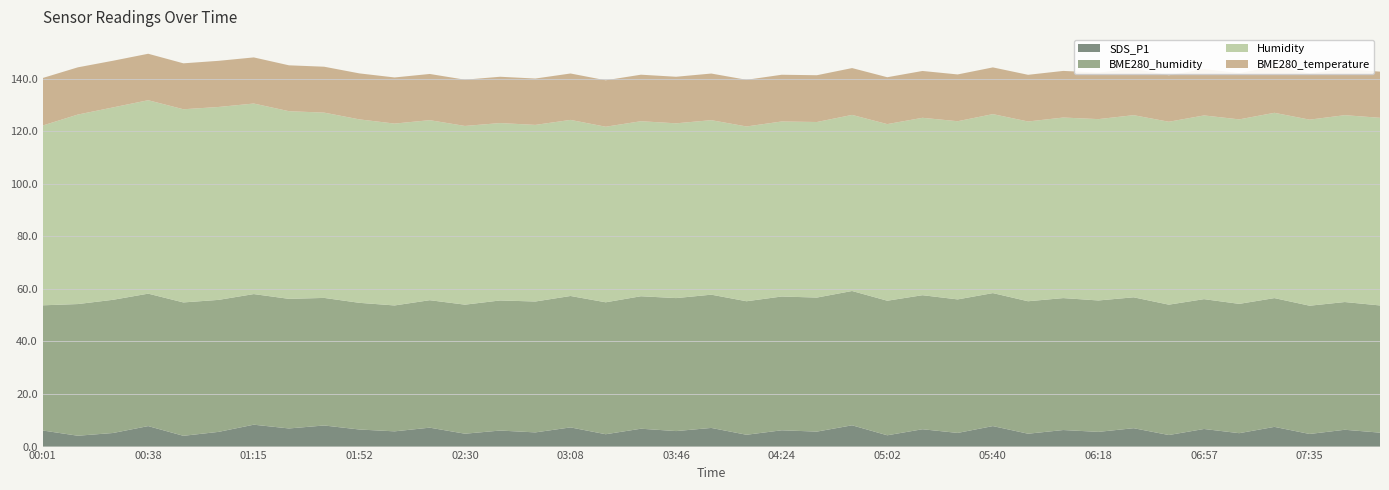

Reading left to right, what are all the values shown in this chart?

SDS_P1: 00:01=6.1	00:13=4.1	00:25=5.2	00:38=7.8	00:50=4.1	01:02=5.6	01:15=8.3	01:28=6.9	01:39=8.0	01:52=6.5	02:04=5.8	02:17=7.2	02:30=4.9	02:43=6.1	02:55=5.4	03:08=7.3	03:21=4.7	03:33=6.8	03:46=5.9	03:59=7.1	04:12=4.5	04:24=6.2	04:37=5.7	04:50=8.1	05:02=4.3	05:15=6.6	05:28=5.2	05:40=7.8	05:53=4.9	06:06=6.3	06:18=5.6	06:31=7.0	06:44=4.4	06:57=6.7	07:09=5.1	07:22=7.5	07:35=4.8	07:47=6.4	08:00=5.3
BME280_humidity: 00:01=47.6	00:13=50.1	00:25=50.7	00:38=50.4	00:50=50.8	01:02=50.2	01:15=49.7	01:28=49.3	01:39=48.5	01:52=48.2	02:04=47.9	02:17=48.5	02:30=49.1	02:43=49.5	02:55=49.8	03:08=50.0	03:21=50.2	03:33=50.4	03:46=50.6	03:59=50.7	04:12=50.8	04:24=50.9	04:37=51.0	04:50=51.1	05:02=51.2	05:15=51.0	05:28=50.8	05:40=50.6	05:53=50.4	06:06=50.2	06:18=50.0	06:31=49.8	06:44=49.6	06:57=49.4	07:09=49.2	07:22=49.0	07:35=48.8	07:47=48.6	08:00=48.4
Humidity: 00:01=68.4	00:13=72.1	00:25=73.2	00:38=73.6	00:50=73.5	01:02=73.4	01:15=72.5	01:28=71.4	01:39=70.5	01:52=69.8	02:04=69.2	02:17=68.5	02:30=68.0	02:43=67.5	02:55=67.2	03:08=67.0	03:21=66.8	03:33=66.6	03:46=66.5	03:59=66.4	04:12=66.5	04:24=66.6	04:37=66.8	04:50=67.0	05:02=67.2	05:15=67.5	05:28=67.8	05:40=68.1	05:53=68.4	06:06=68.7	06:18=69.0	06:31=69.3	06:44=69.6	06:57=69.9	07:09=70.2	07:22=70.5	07:35=70.8	07:47=71.1	08:00=71.4
BME280_temperature: 00:01=18.1	00:13=18.0	00:25=17.8	00:38=17.7	00:50=17.5	01:02=17.6	01:15=17.6	01:28=17.5	01:39=17.5	01:52=17.5	02:04=17.6	02:17=17.6	02:30=17.6	02:43=17.6	02:55=17.6	03:08=17.7	03:21=17.7	03:33=17.7	03:46=17.7	03:59=17.7	04:12=17.8	04:24=17.8	04:37=17.8	04:50=17.8	05:02=17.8	05:15=17.8	05:28=17.8	05:40=17.8	05:53=17.8	06:06=17.7	06:18=17.7	06:31=17.7	06:44=17.7	06:57=17.7	07:09=17.6	07:22=17.6	07:35=17.6	07:47=17.6	08:00=17.6